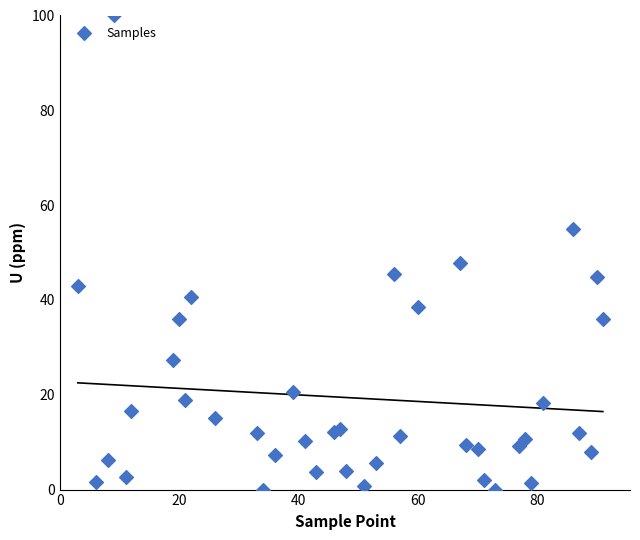

What is the range of Y values (max minus min)?

100.0